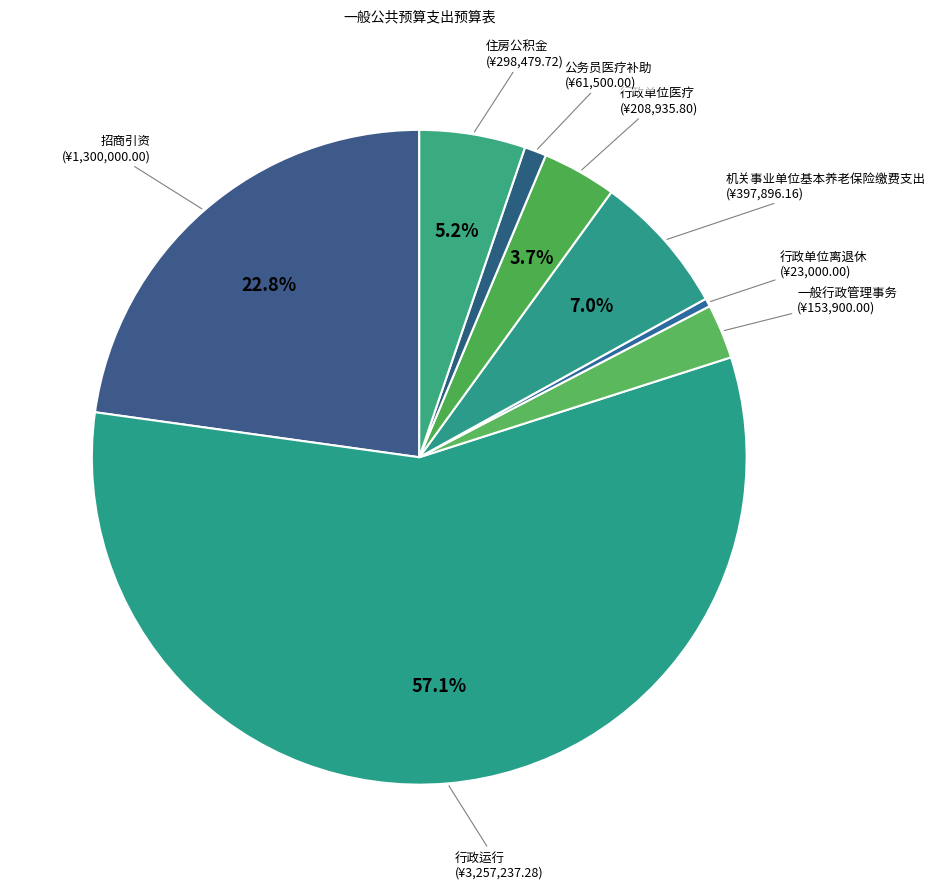

Which category has the biggest portion of the pie?

行政运行